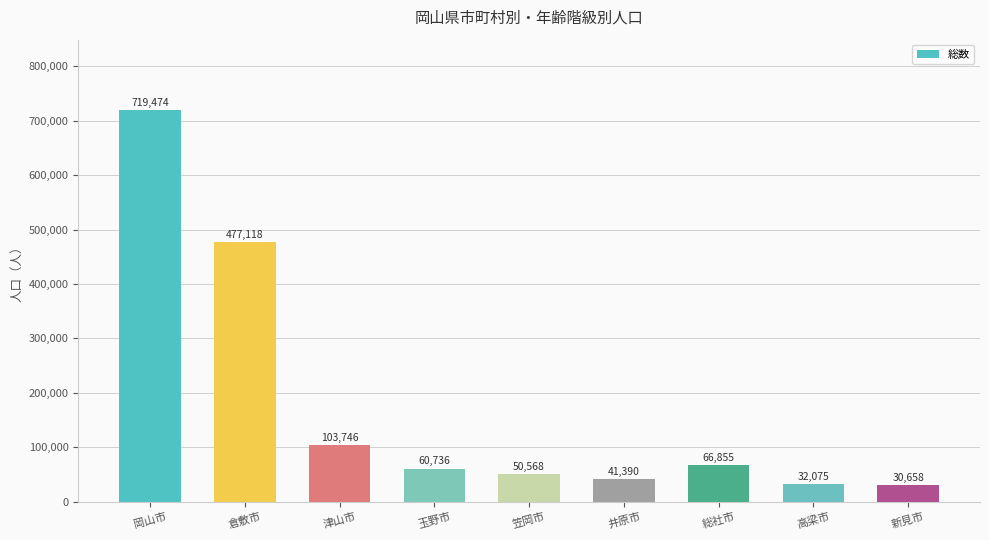

Are the bars horizontal?

No